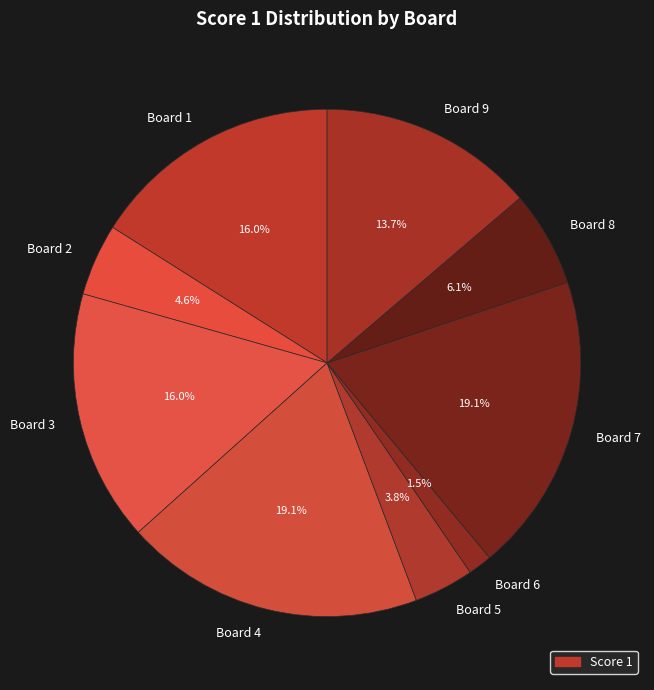

Is Board 3 the majority of the pie?

No